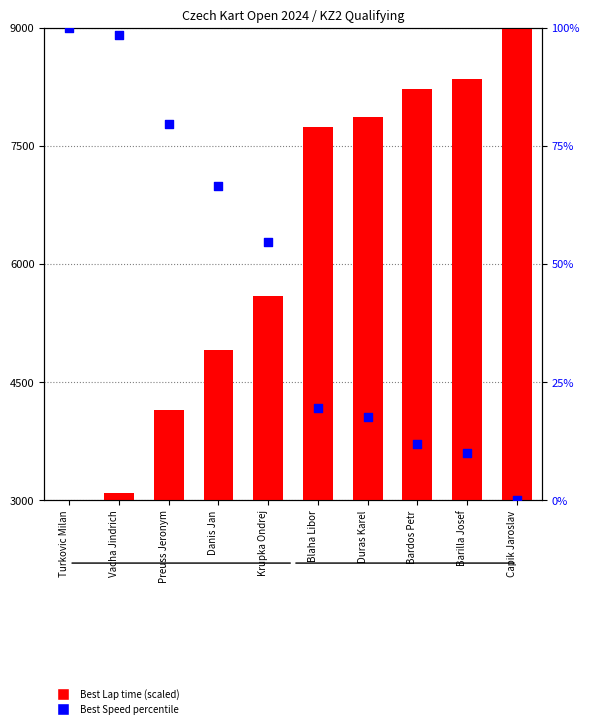

Which series contains the highest Y value?

Best Lap time (scaled)